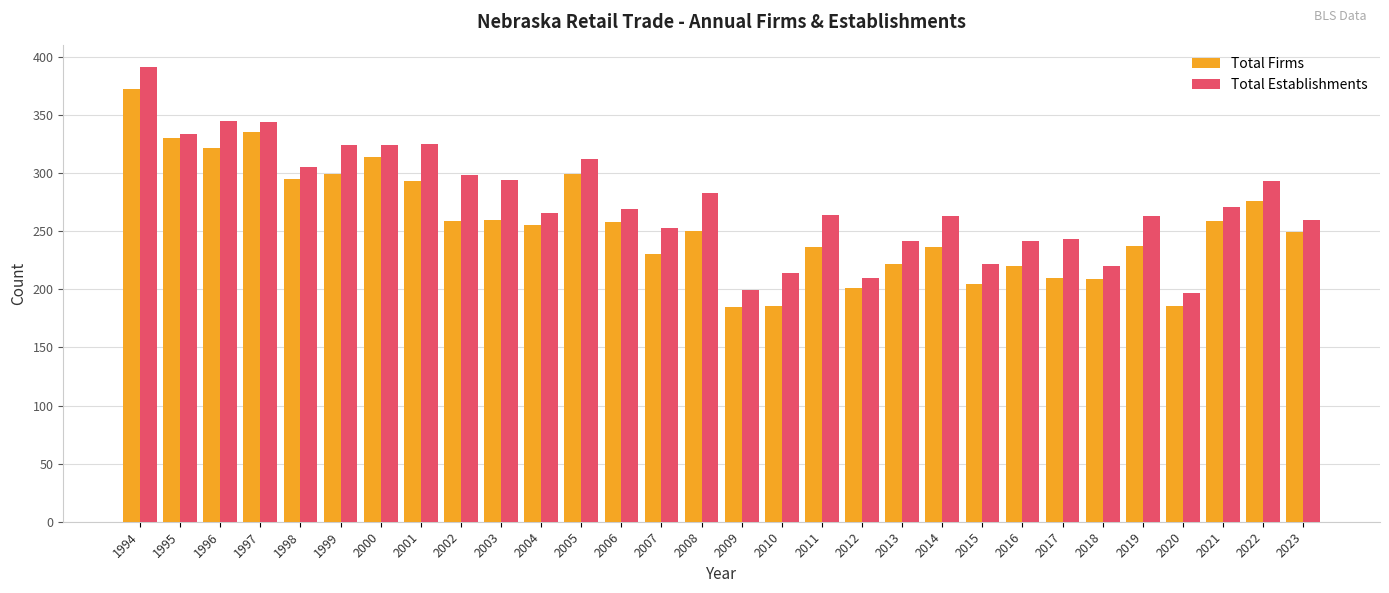

Which label corresponds to the largest value in the chart?

1994